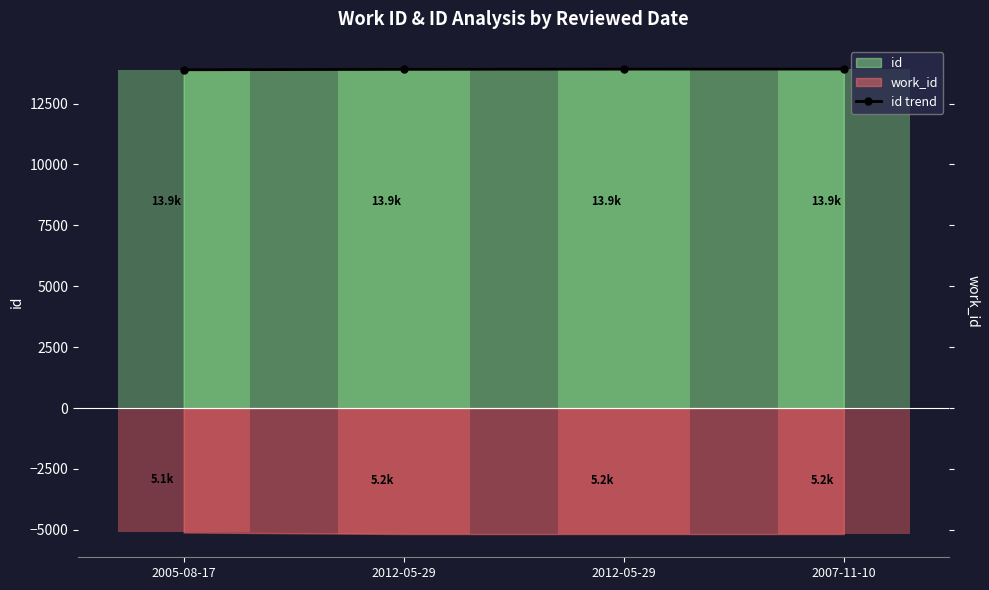

Reading left to right, list all the values displayed in this chart.

2005-08-17=13890	2012-05-29=13906	2012-05-29=13915	2007-11-10=13918